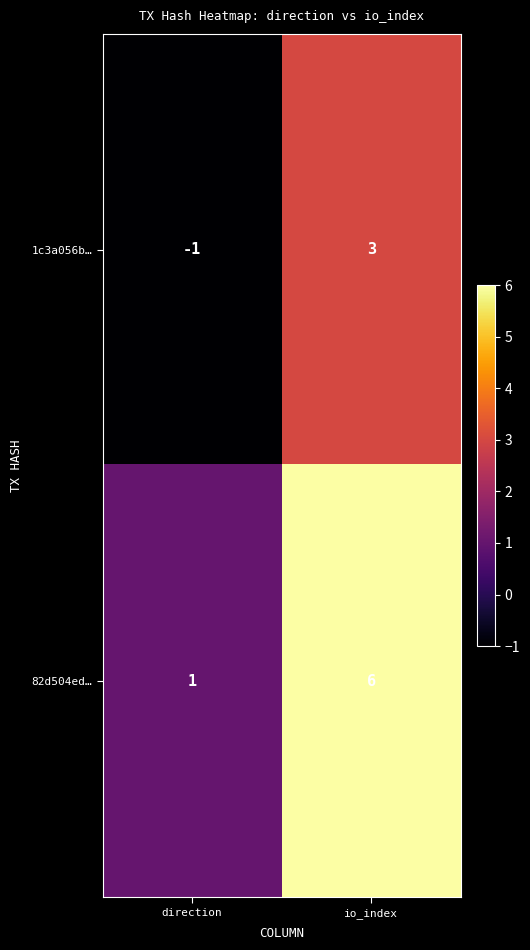

Is it true that 1c3a056b… equals 2 at io_index?

False